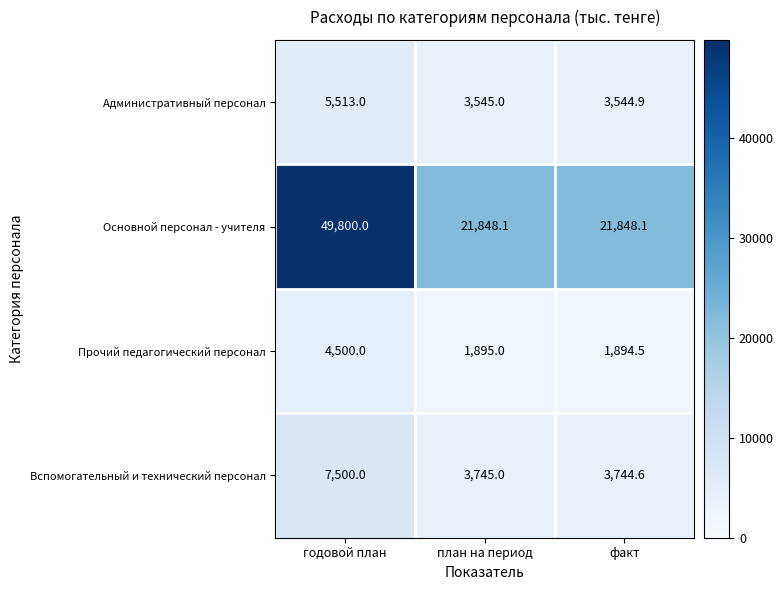

What is the greatest value displayed?

49800.0